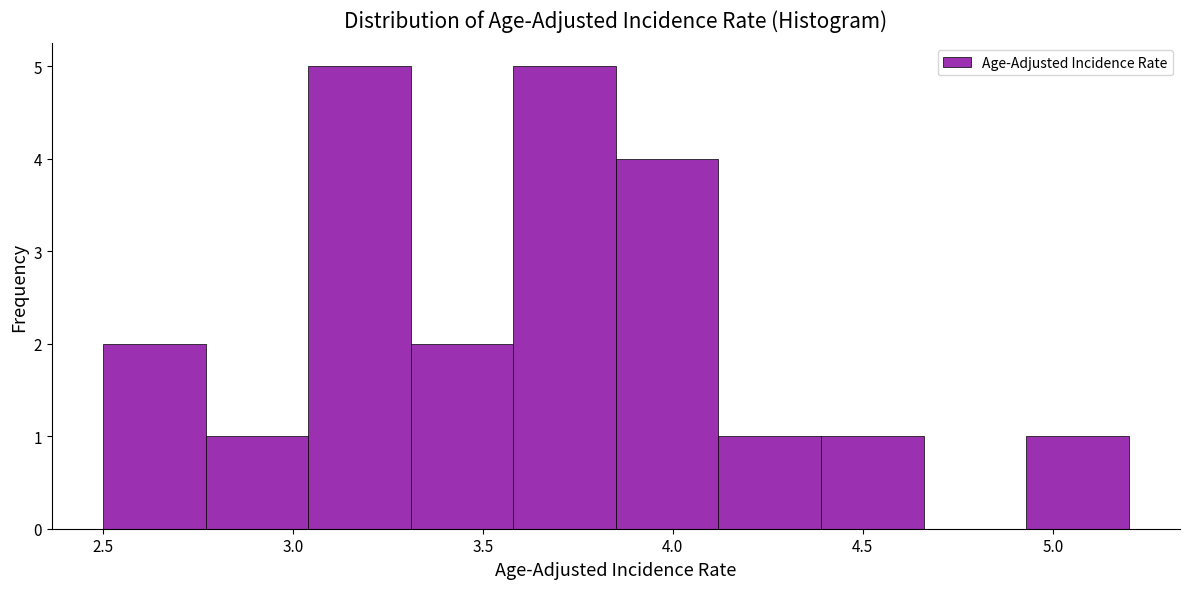

Reading left to right, list every bar in this chart as the range it spans on the x-axis followed by its height. Neither the bar edges nor the heights are printed on the chart, so give them approximately, as read against the axes.

2.50 to 2.77: 2
2.77 to 3.04: 1
3.04 to 3.31: 5
3.31 to 3.58: 2
3.58 to 3.85: 5
3.85 to 4.12: 4
4.12 to 4.39: 1
4.39 to 4.66: 1
4.66 to 4.93: 0
4.93 to 5.20: 1